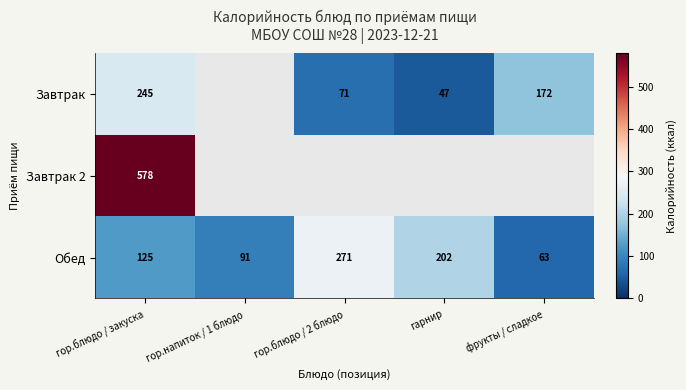

Count the number of categories in the chart.

5